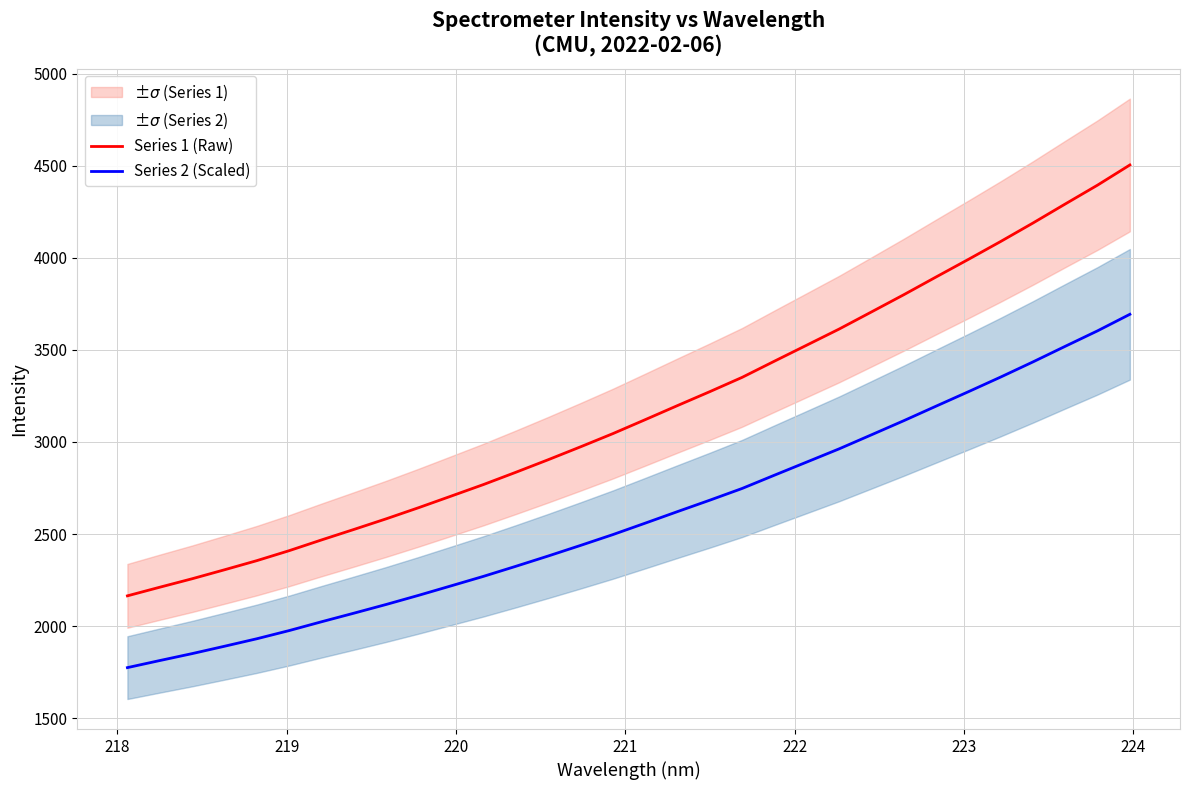

At how many categories does at least one series exceed 4203?

3